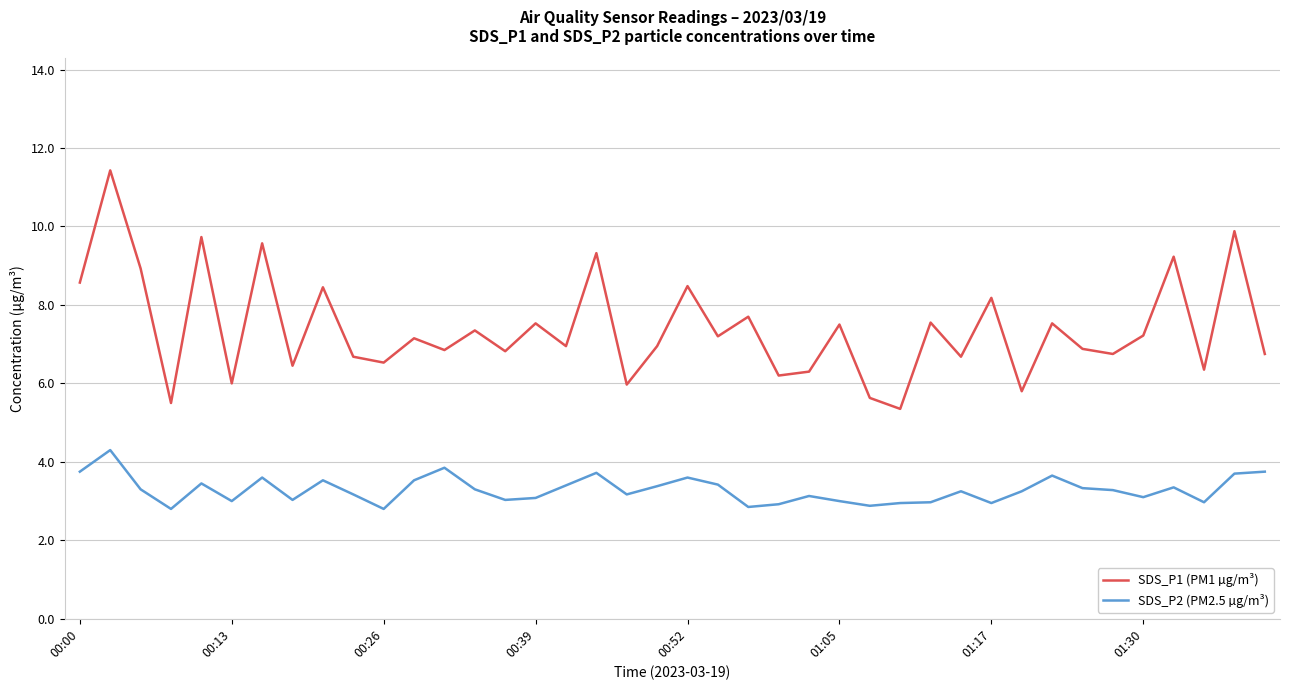

True or false: SDS_P1 (PM1 µg/m³) has more than 2 points higher than both neighbors.

True